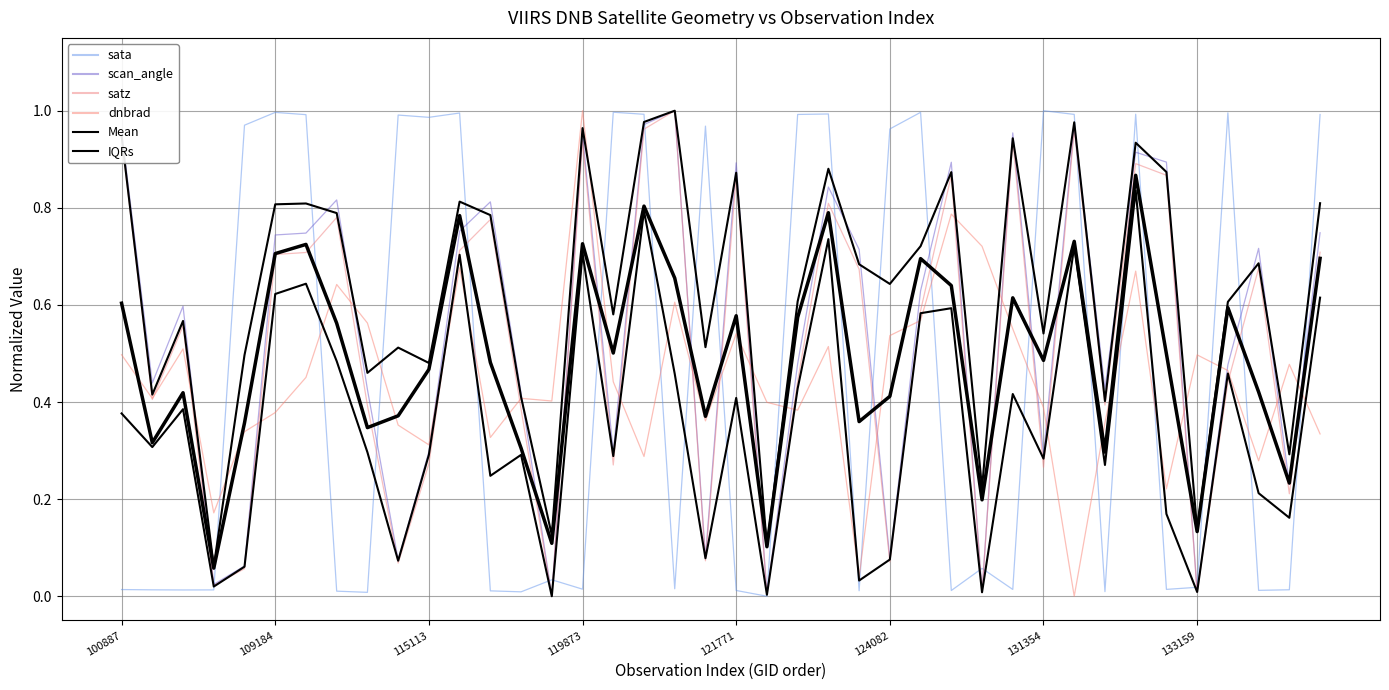

What is the difference between the maximum and minimum values in the Mean series?

0.8